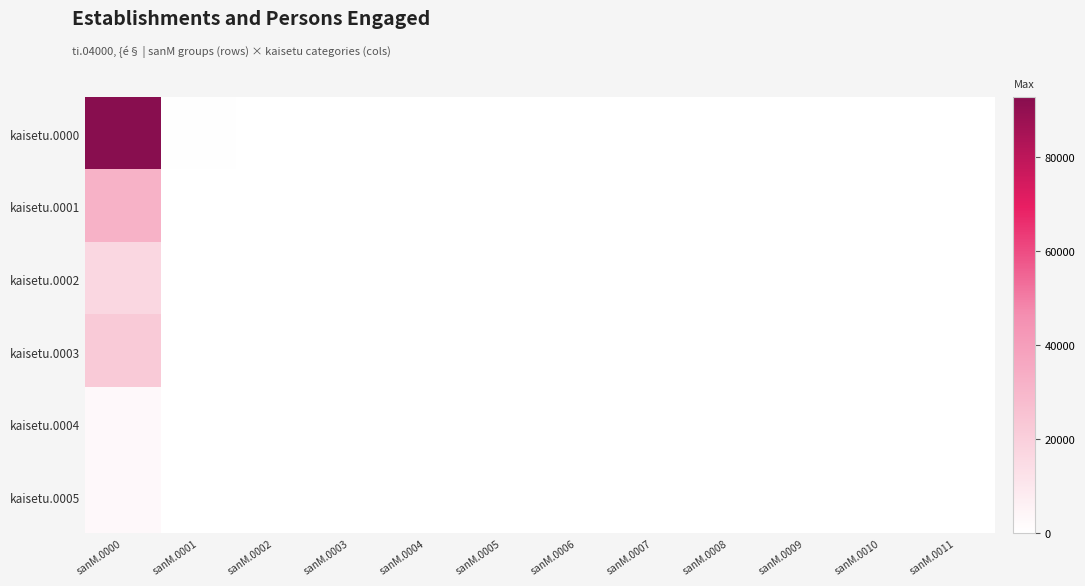

Which label corresponds to the largest value in the chart?

sanM.0000